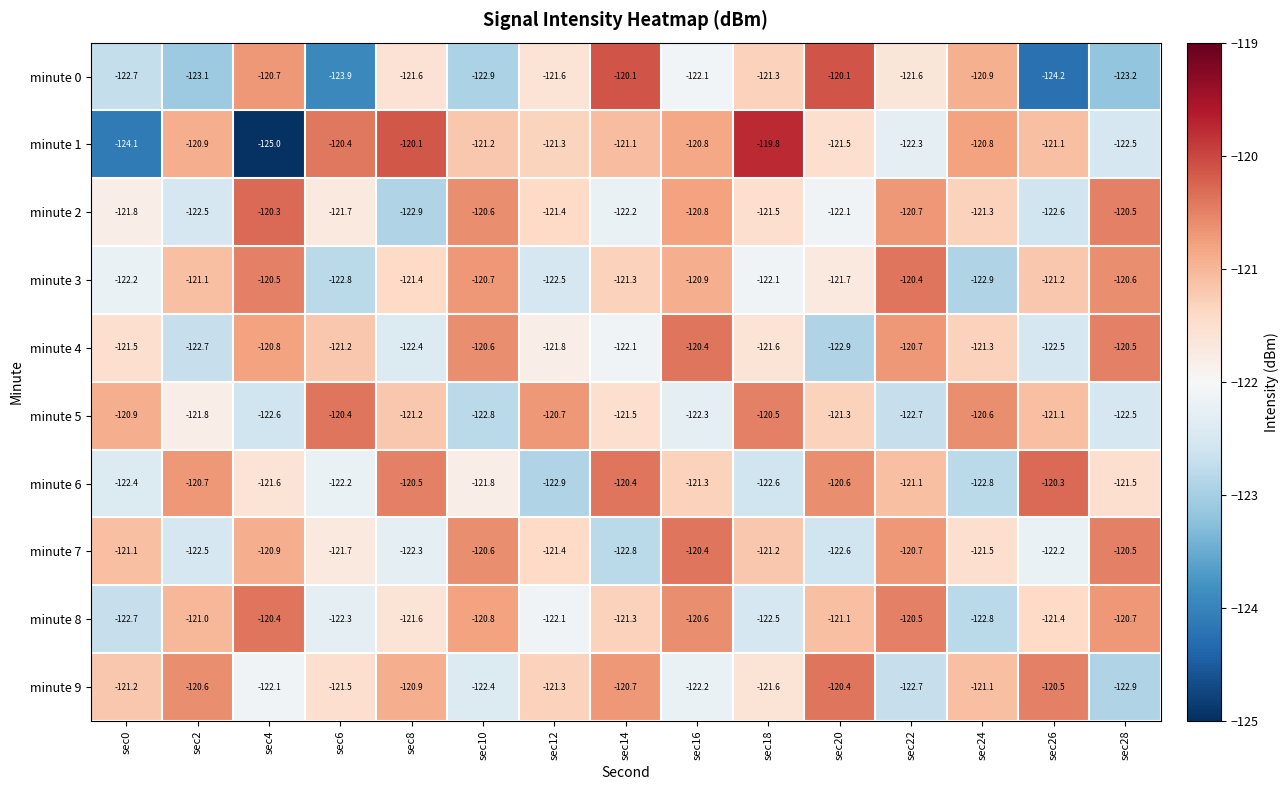

What is the difference between the minute 5 values at sec10 and sec24?

2.2